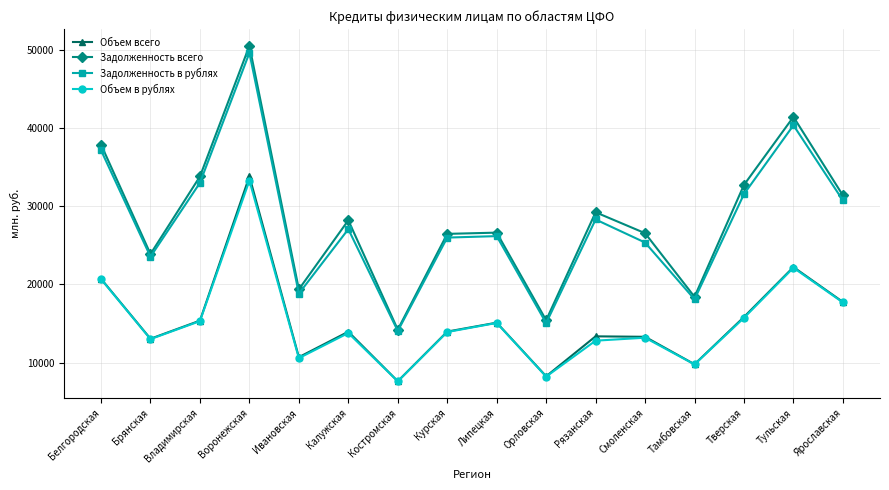

Rank the series at Воронежская from lowest to highest value.

Объем в рублях, Объем всего, Задолженность в рублях, Задолженность всего